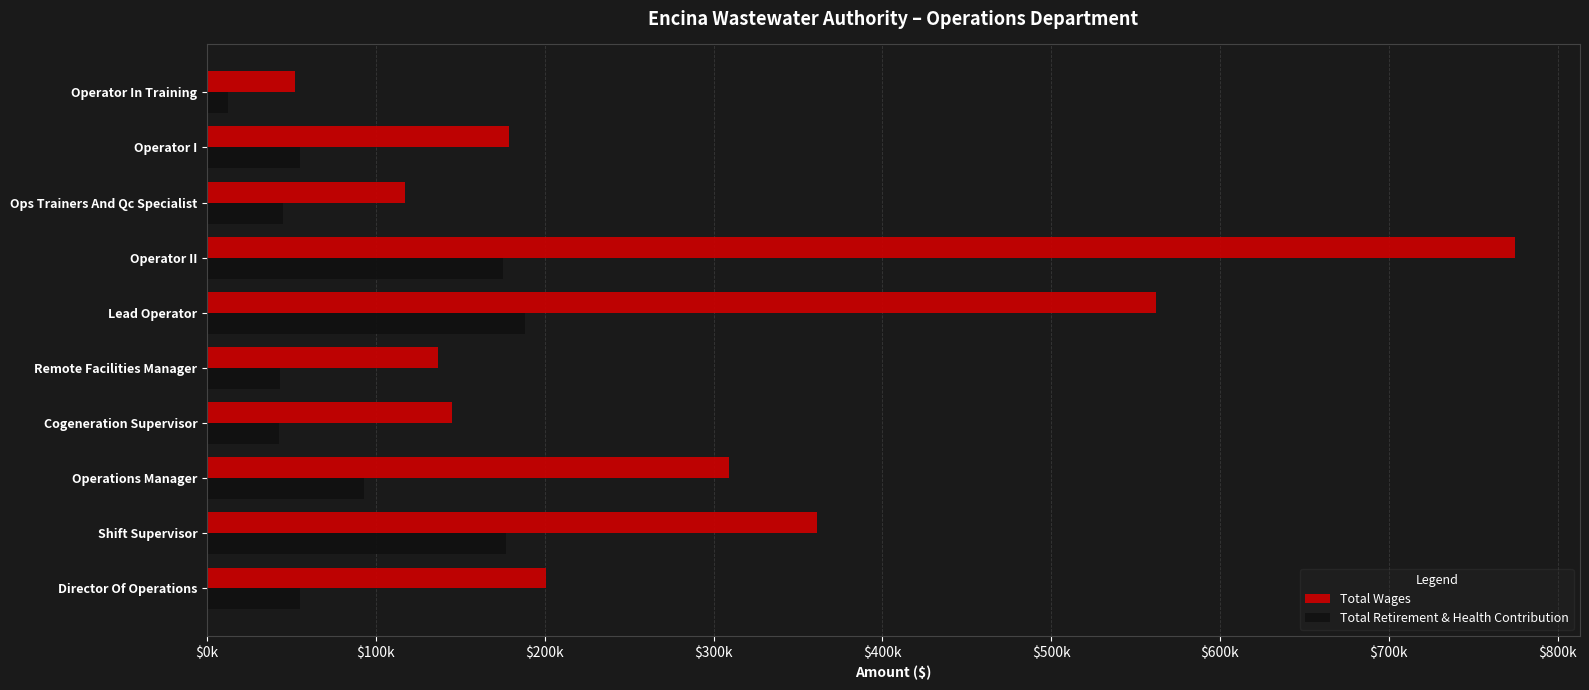

What are all the series names shown in the legend?

Total Wages, Total Retirement & Health Contribution